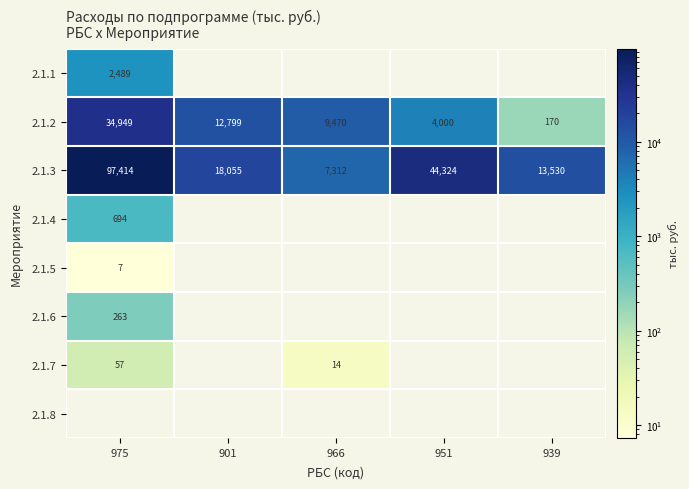

What is the maximum value shown in the chart?

97414.2